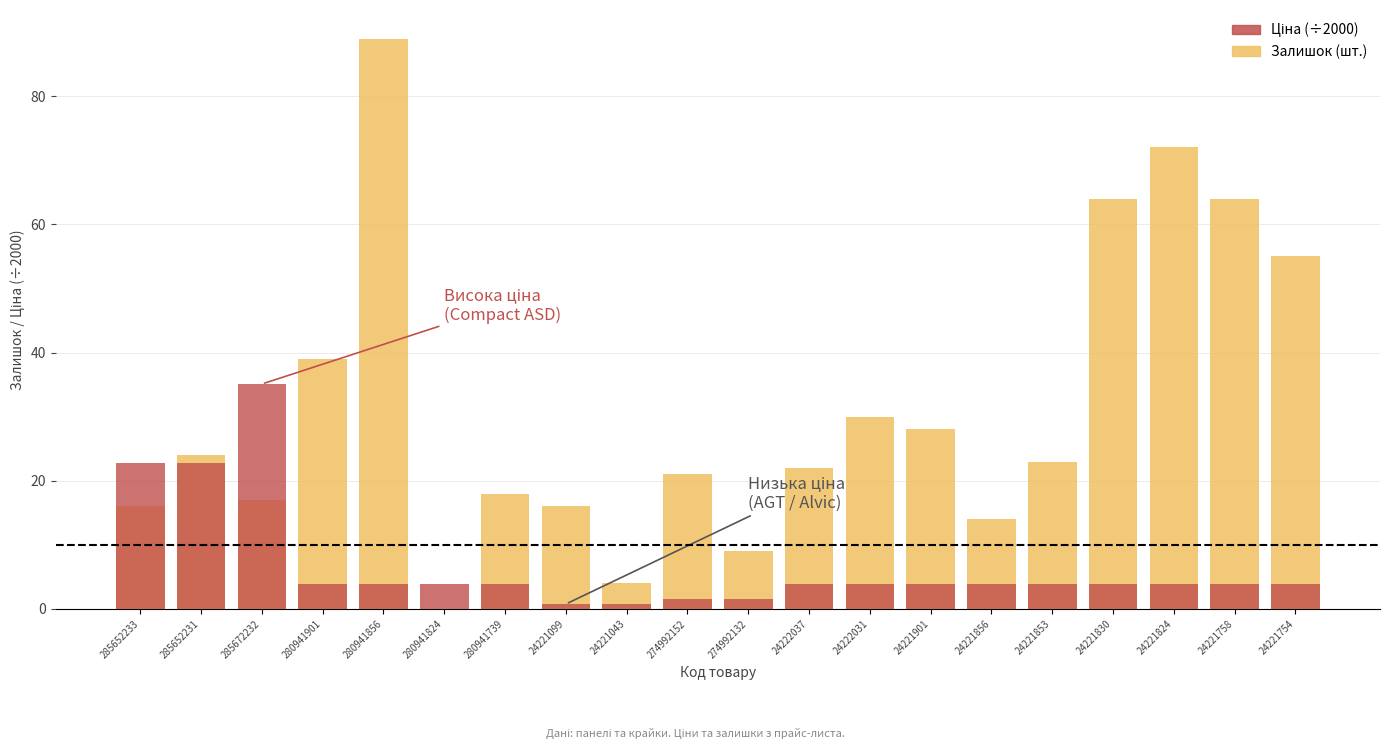

Reading left to right, transcribe all the data shown in this chart.

Залишок: 285652233=16.0	285652231=24.0	285672232=17.0	280941901=39.0	280941856=89.0	280941824=0.0	280941739=18.0	24221099=16.0	24221043=4.0	274992152=21.0	274992132=9.0	24222037=22.0	24222031=30.0	24221901=28.0	24221856=14.0	24221853=23.0	24221830=64.0	24221824=72.0	24221758=64.0	24221754=55.0
Ціна (÷2000): 285652233=22.8	285652231=22.8	285672232=35.1	280941901=3.8	280941856=3.8	280941824=3.8	280941739=3.8	24221099=0.8	24221043=0.8	274992152=1.5	274992132=1.5	24222037=3.8	24222031=3.8	24221901=3.8	24221856=3.8	24221853=3.8	24221830=3.8	24221824=3.8	24221758=3.8	24221754=3.8